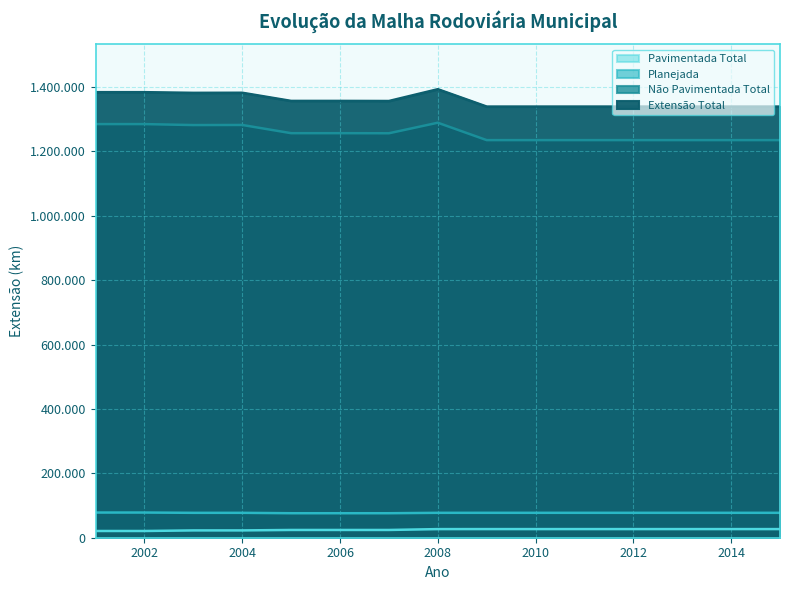

Which series changed the most between 2010 and 2014?

Planejada